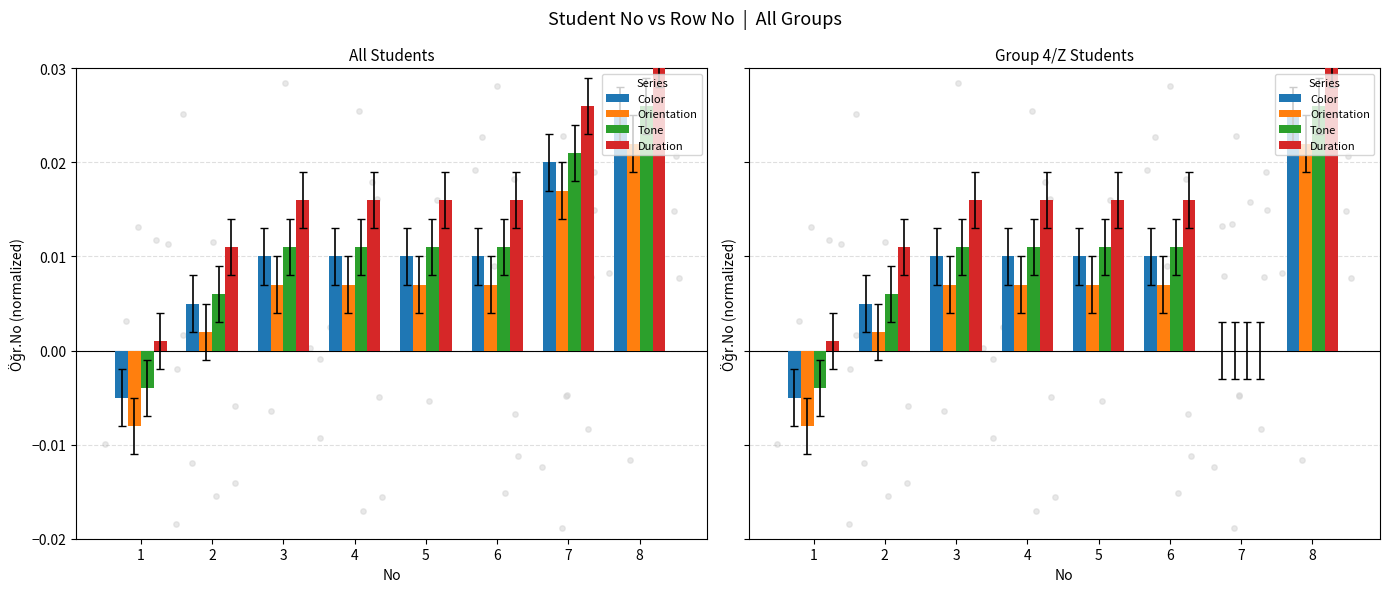

Which series contains the highest Y value?

Duration